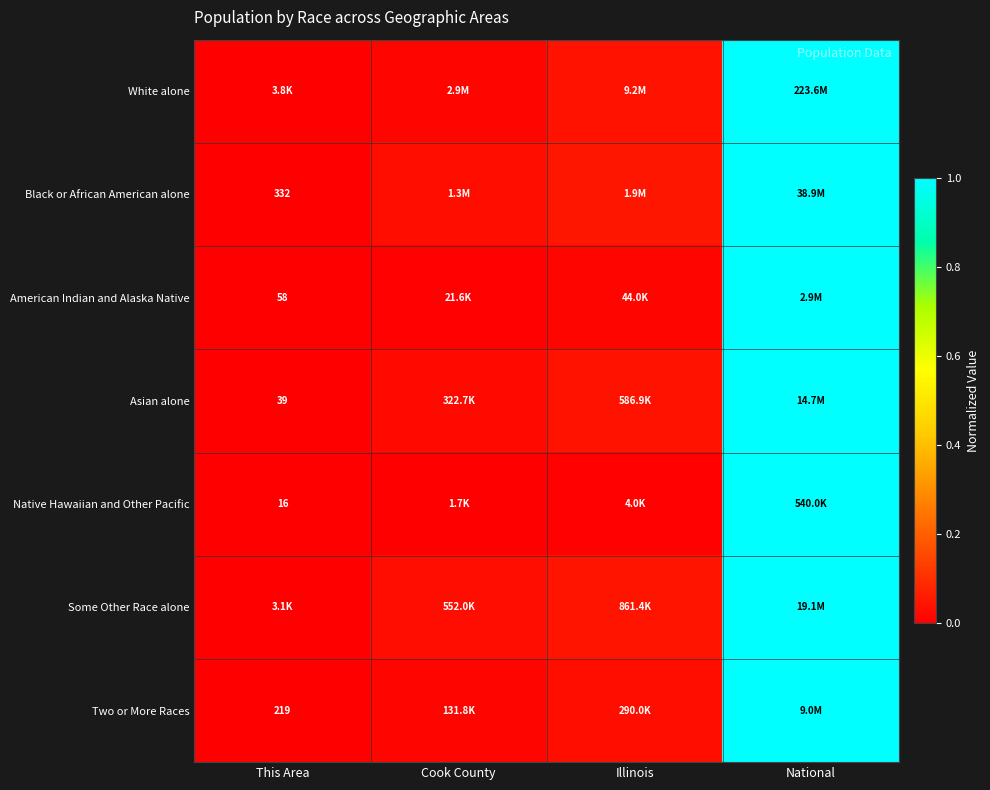

The value of White alone at National is 0.5. True or false?

False